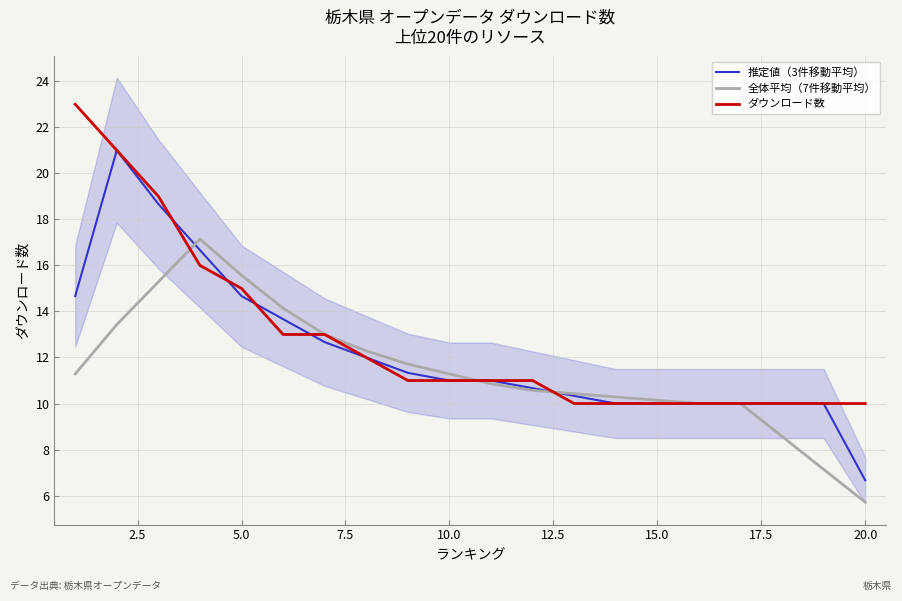

What is the lowest value of the 推定値（3件移動平均） series?

6.7